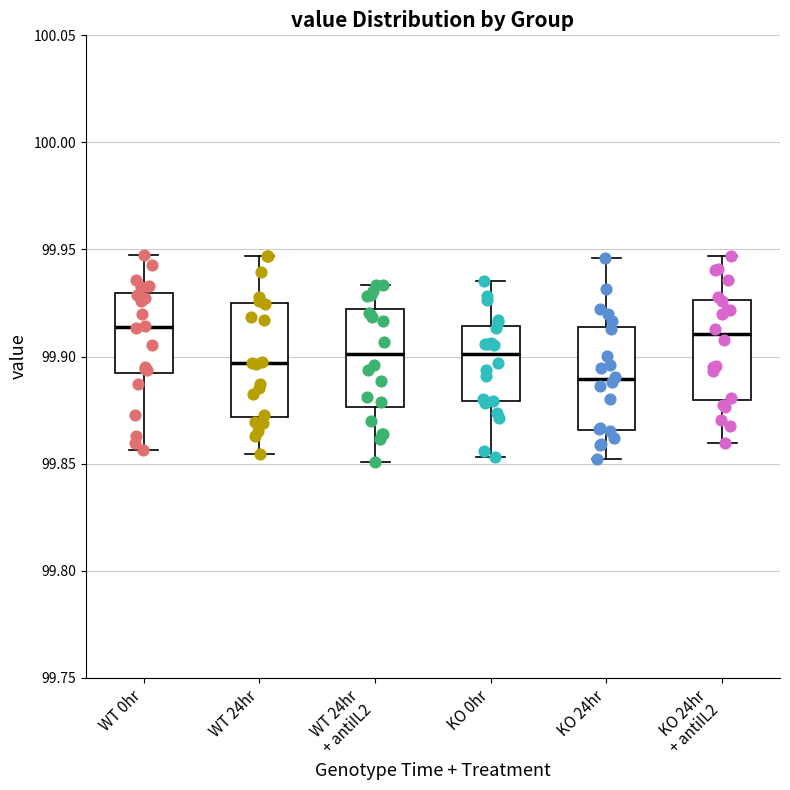

Reading left to right, transcribe this box plot: for each box, give where its median line is, the range the box spans, and where its two whiskers end, as read against the y-axis. The values are not printed on the chart, so give them approximately, as read against the axis.

WT 0hr: median 99.915, box 99.890 to 99.930, whiskers 99.855 to 99.950
WT 24hr: median 99.895, box 99.870 to 99.925, whiskers 99.855 to 99.945
WT 24hr + antiIL2: median 99.900, box 99.875 to 99.920, whiskers 99.850 to 99.935
KO 0hr: median 99.900, box 99.880 to 99.915, whiskers 99.855 to 99.935
KO 24hr: median 99.890, box 99.865 to 99.915, whiskers 99.850 to 99.945
KO 24hr + antiIL2: median 99.910, box 99.880 to 99.925, whiskers 99.860 to 99.945